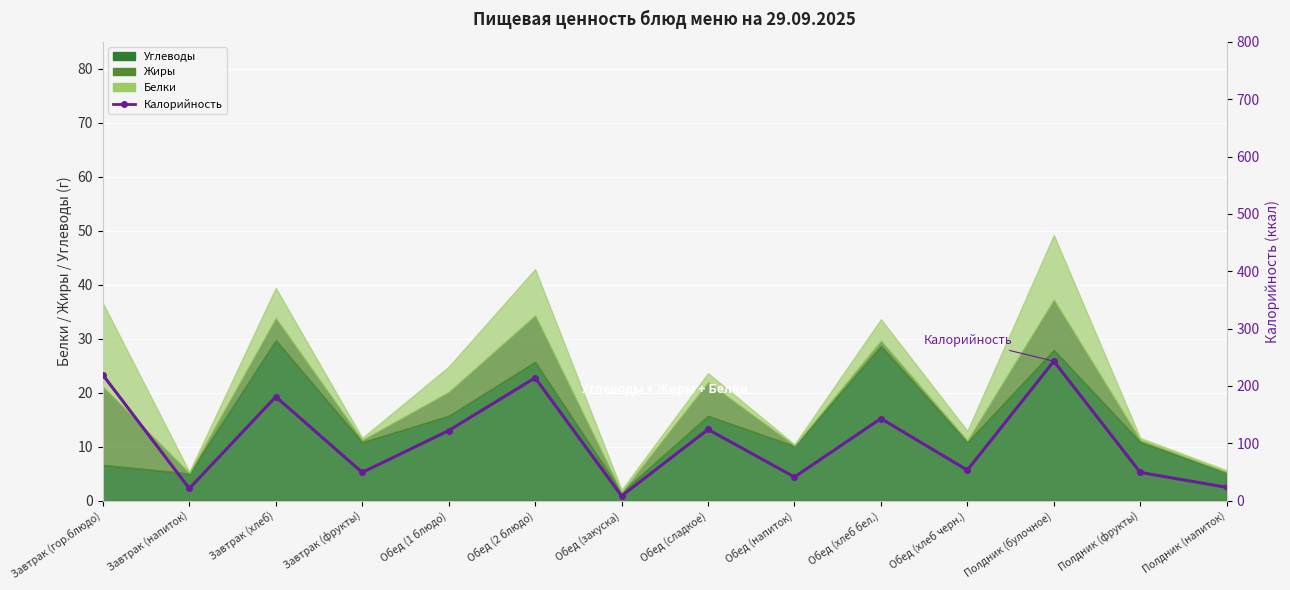

What is the minimum value shown in the chart?

8